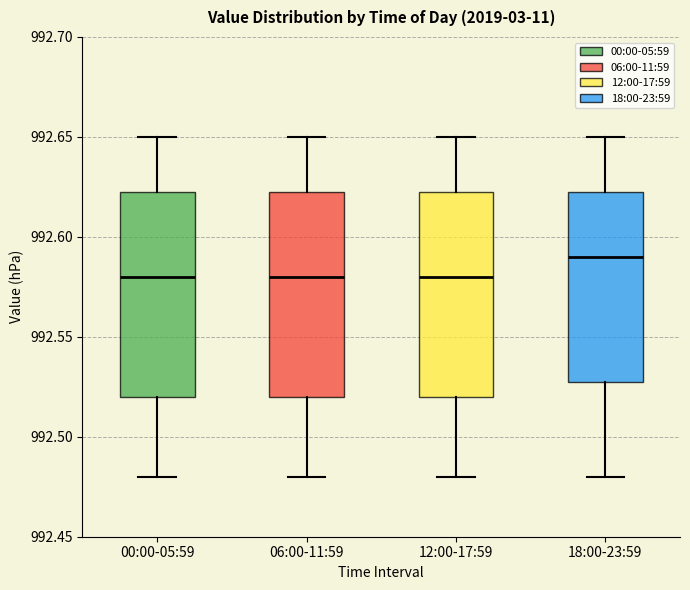

Reading left to right, transcribe this box plot: for each box, give where its median line is, the range the box spans, and where its two whiskers end, as read against the y-axis. The values are not printed on the chart, so give them approximately, as read against the axis.

00:00-05:59: median 992.580, box 992.520 to 992.625, whiskers 992.480 to 992.650
06:00-11:59: median 992.580, box 992.520 to 992.625, whiskers 992.480 to 992.650
12:00-17:59: median 992.580, box 992.520 to 992.625, whiskers 992.480 to 992.650
18:00-23:59: median 992.590, box 992.530 to 992.625, whiskers 992.480 to 992.650